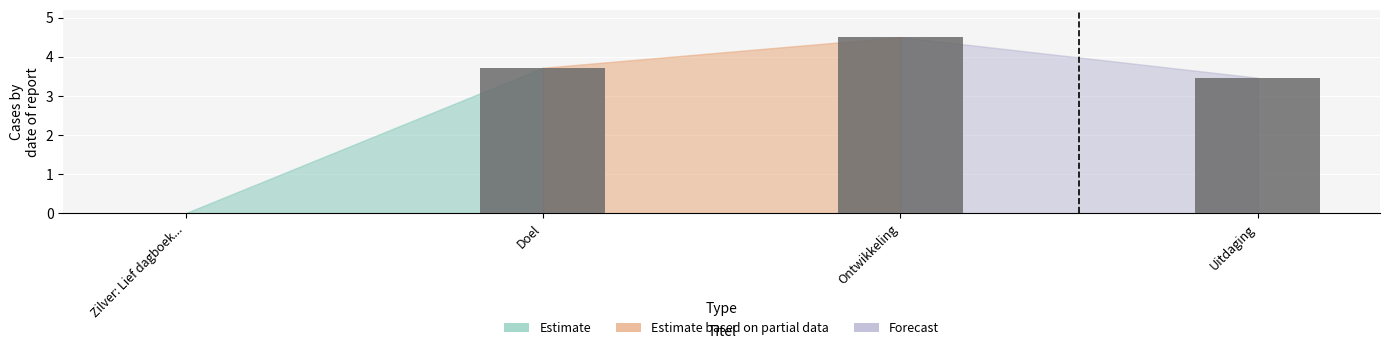

What is the sum of all values?

11.7